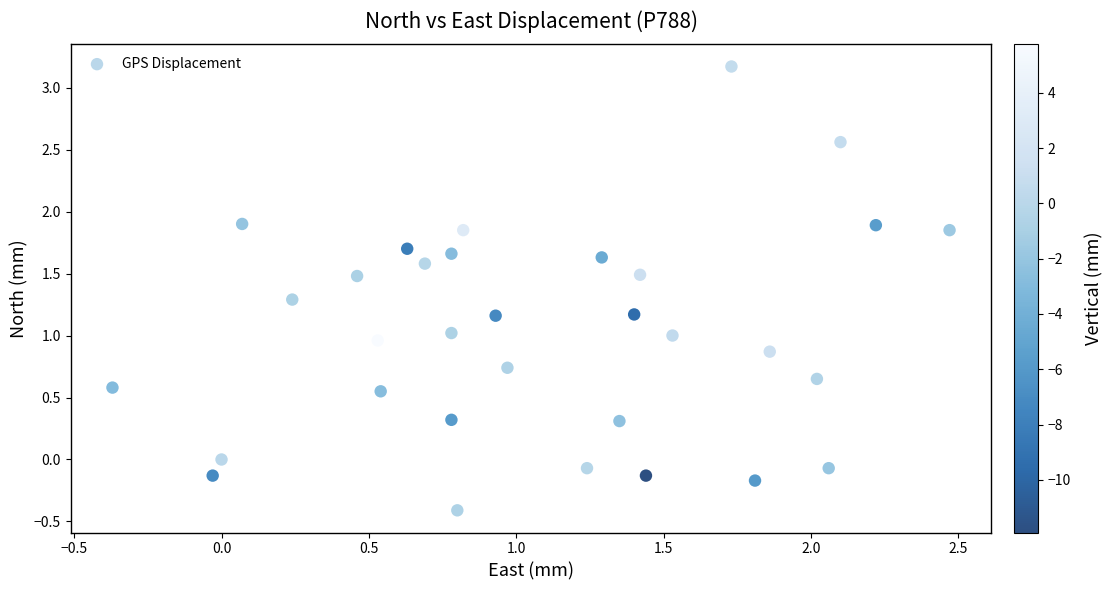

What is the range of Y values (max minus min)?

3.6